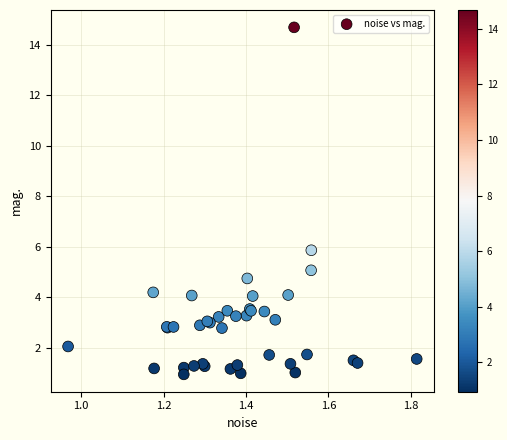

What Y value in the scatter plot is closest to 7?

5.9